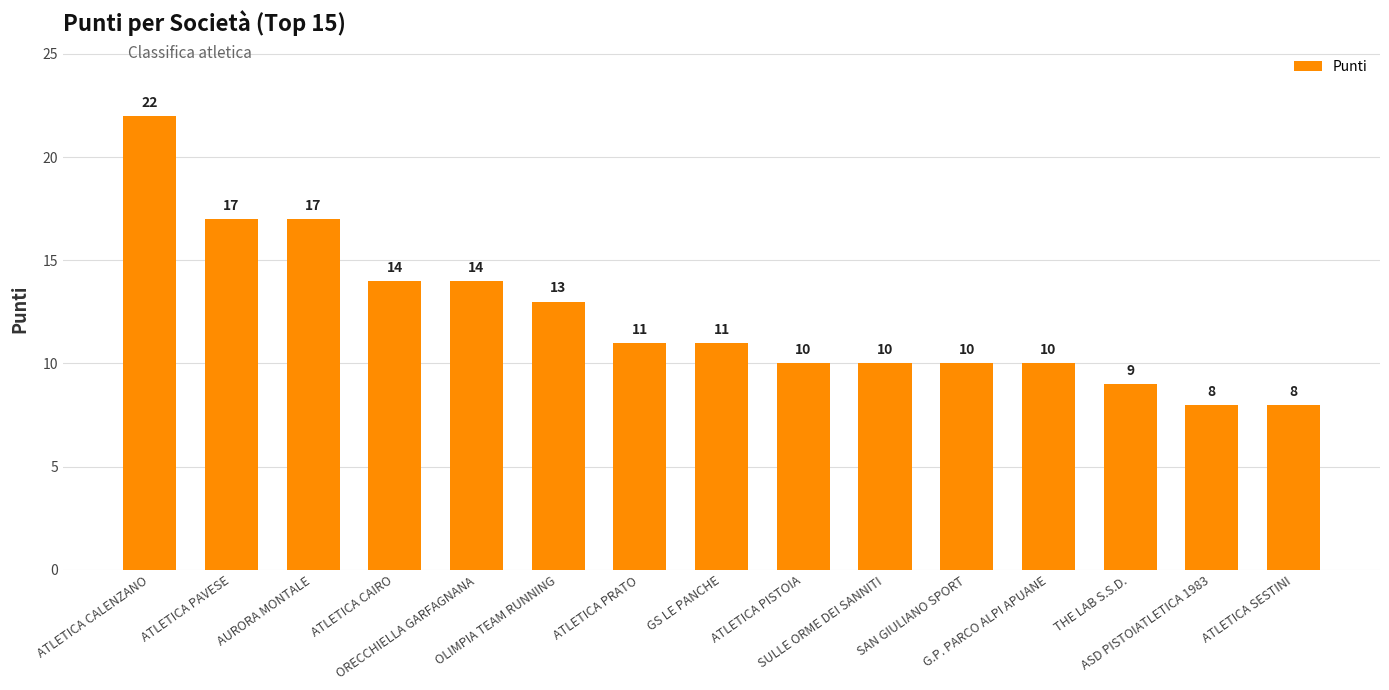

Which has a higher value, ATLETICA PAVESE or ATLETICA SESTINI?

ATLETICA PAVESE